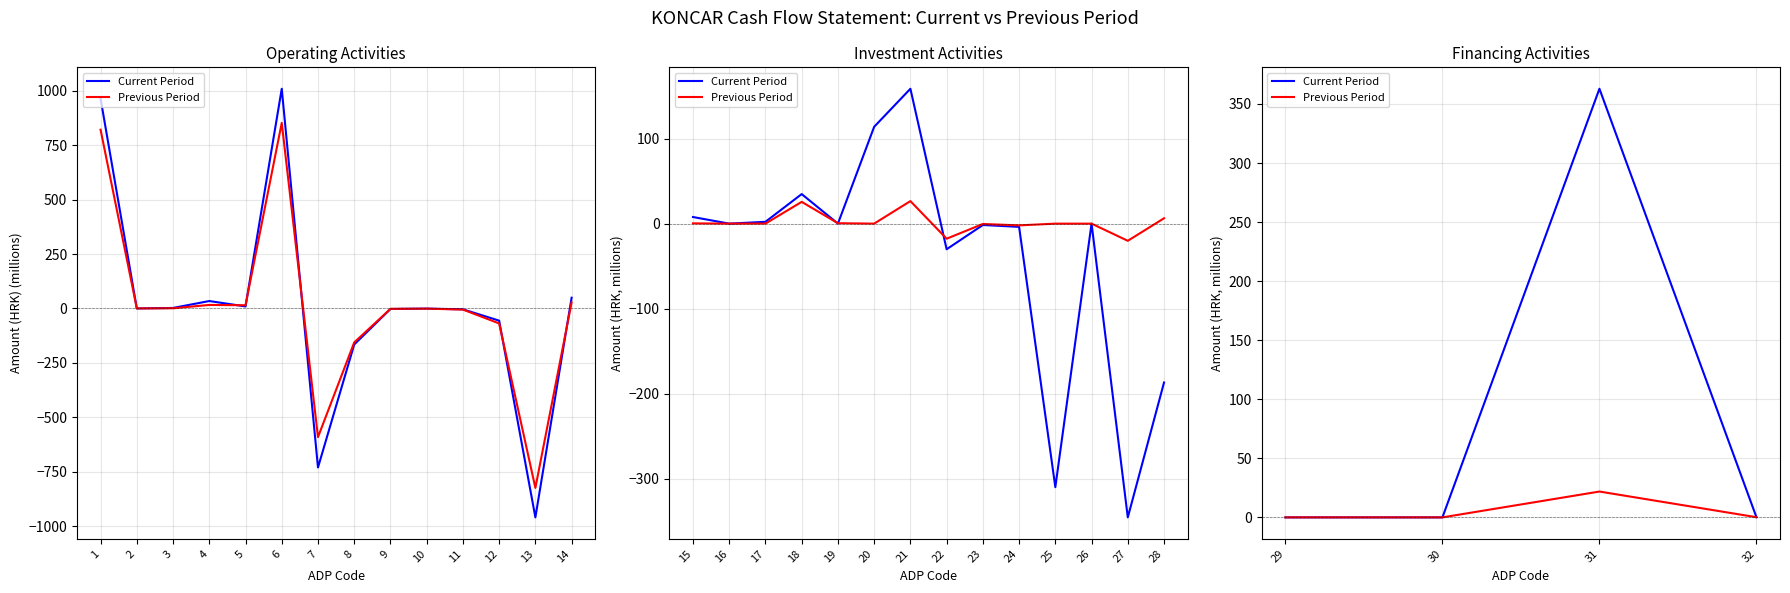

List the labels in order of Previous Period value, largest first.

31, 32, 29, 30